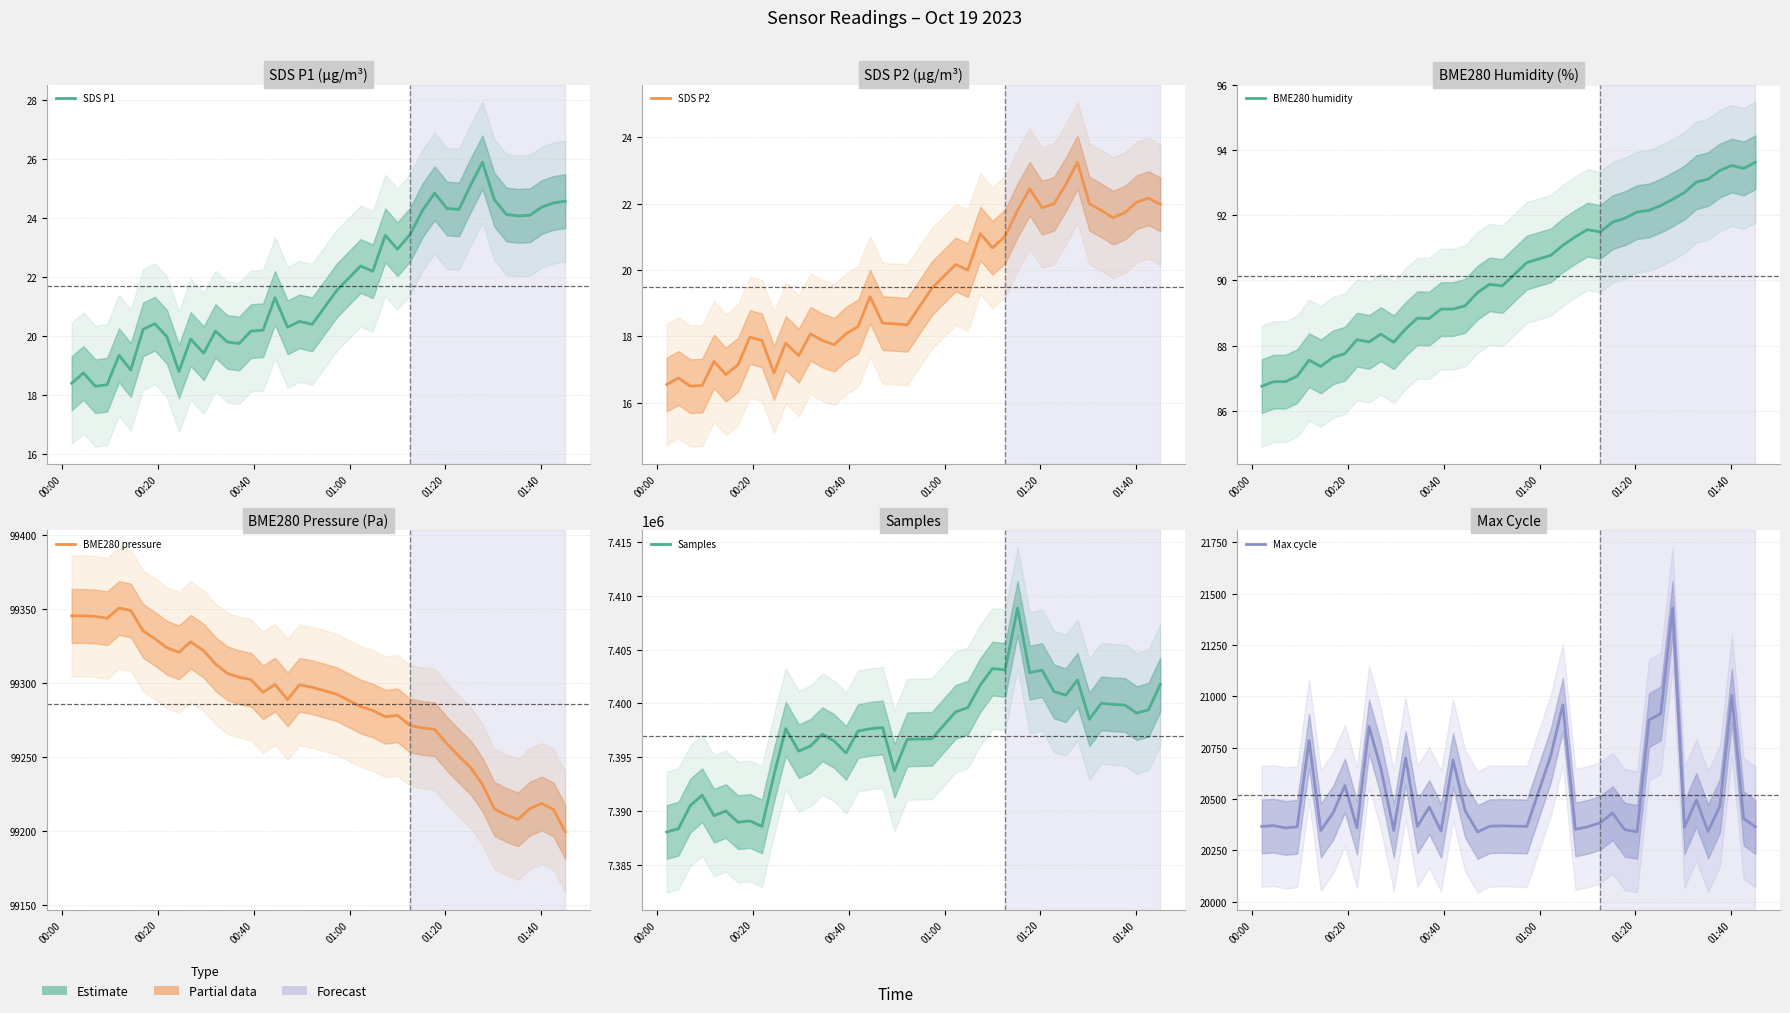

List the series in order of their peak value, highest first.

Samples, BME280 pressure, Max cycle, BME280 humidity, SDS P1, SDS P2